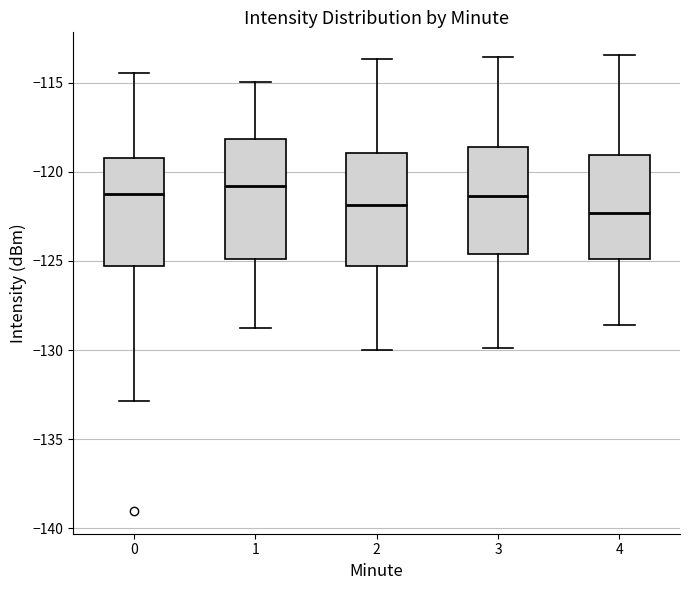

Reading left to right, read every box against the y-axis: the position of its median line, the range the box covers, and the ends of its whiskers. The values are not printed on the chart, so give them approximately, as read against the axis.

0: median -121.0, box -125.5 to -119.0, whiskers -133.0 to -114.5
1: median -121.0, box -125.0 to -118.0, whiskers -129.0 to -115.0
2: median -122.0, box -125.5 to -119.0, whiskers -130.0 to -113.5
3: median -121.5, box -124.5 to -118.5, whiskers -130.0 to -113.5
4: median -122.5, box -125.0 to -119.0, whiskers -128.5 to -113.5